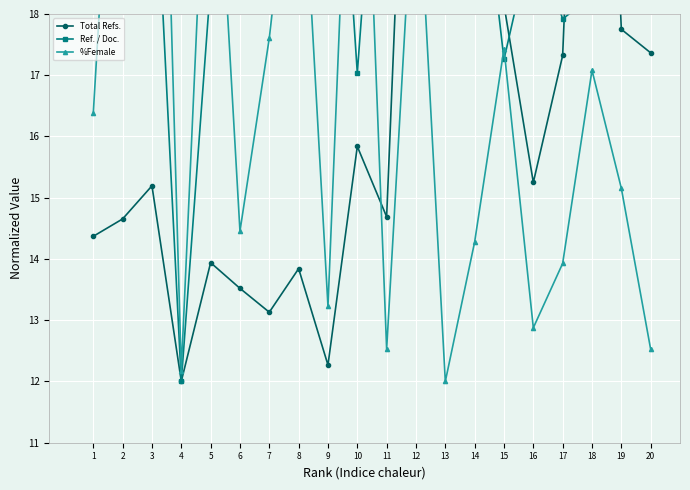

At which category does the chart reach its minimum across all series?

4